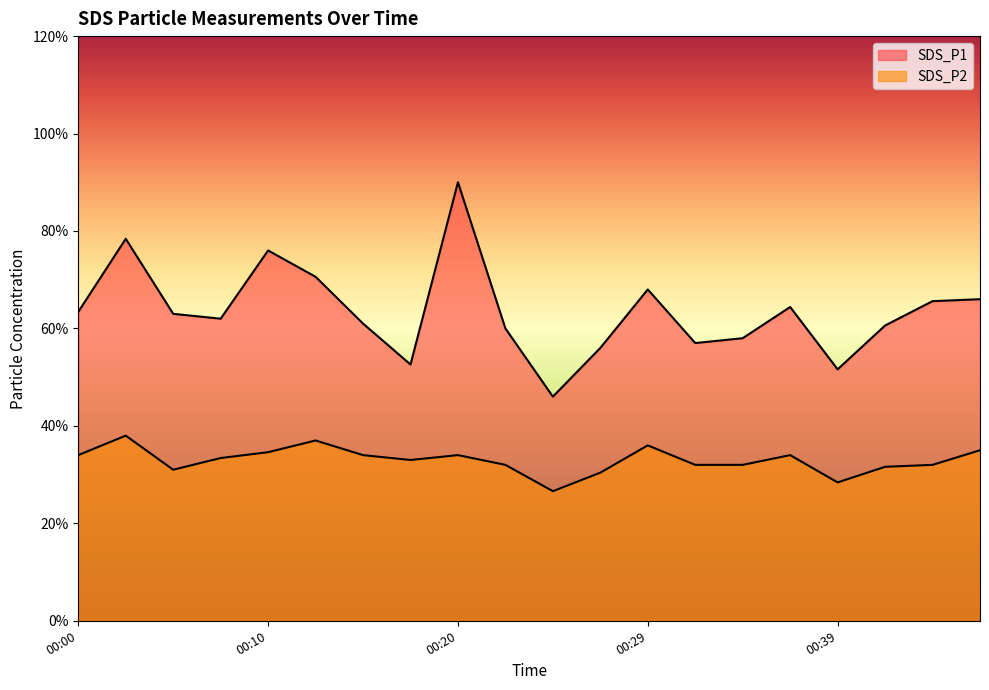

Does the chart display data point markers on the line(s)?

No